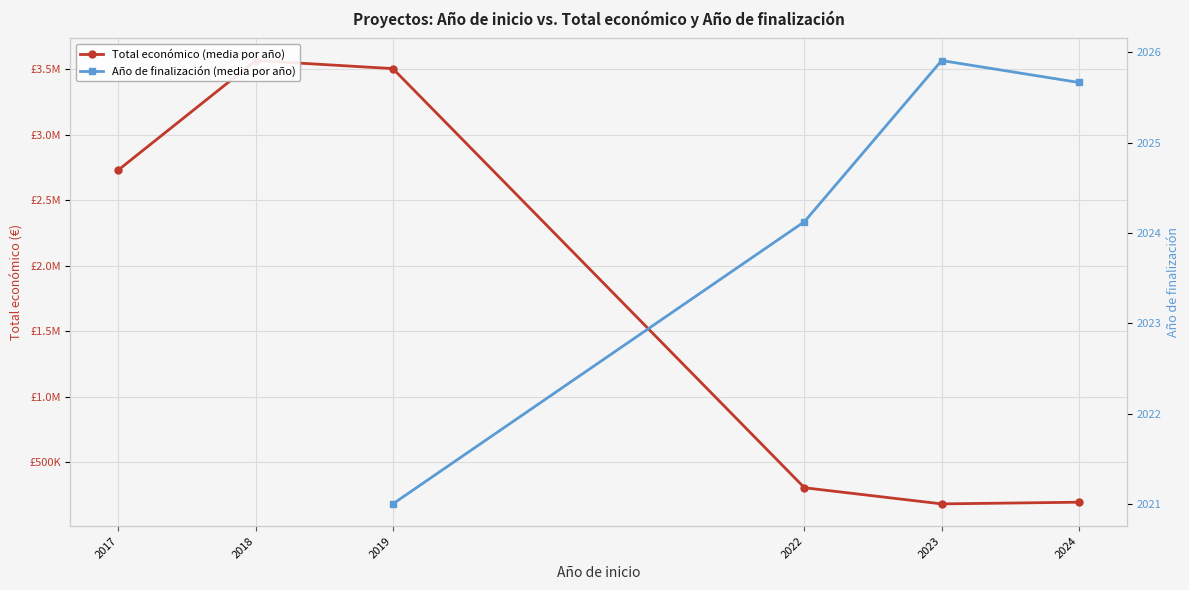

Rank the series at 2022 from lowest to highest value.

Año de finalización (media por año), Total económico (media por año)